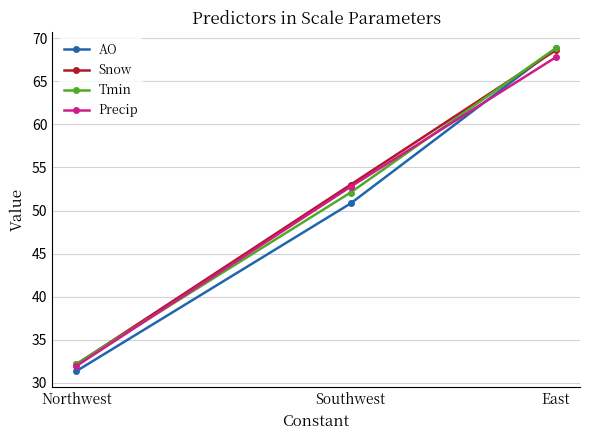

Which category has the lowest value in the Snow series?

Northwest